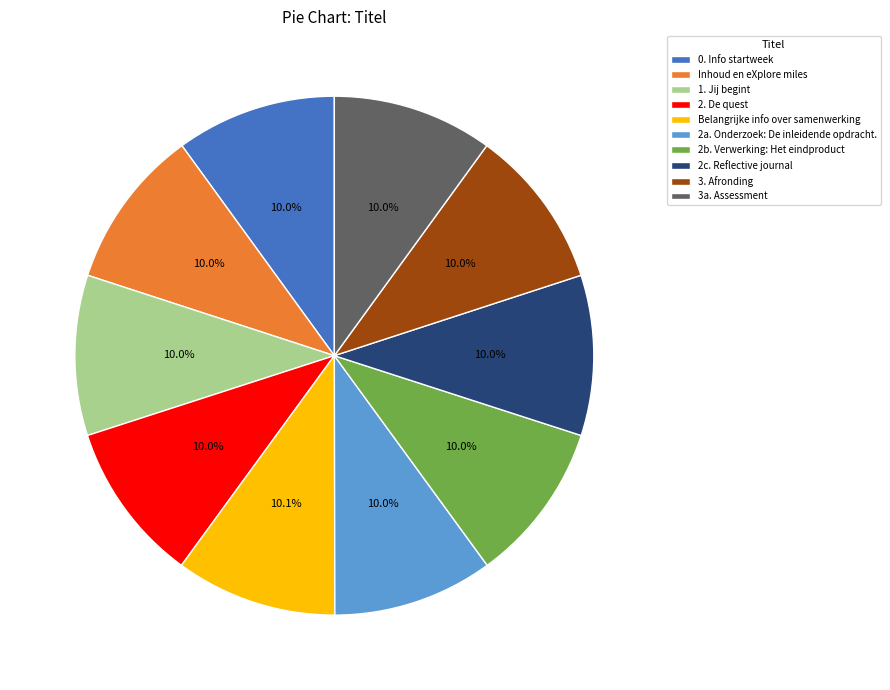

Do 0. Info startweek and 2b. Verwerking: Het eindproduct together represent more than half of the pie?

No